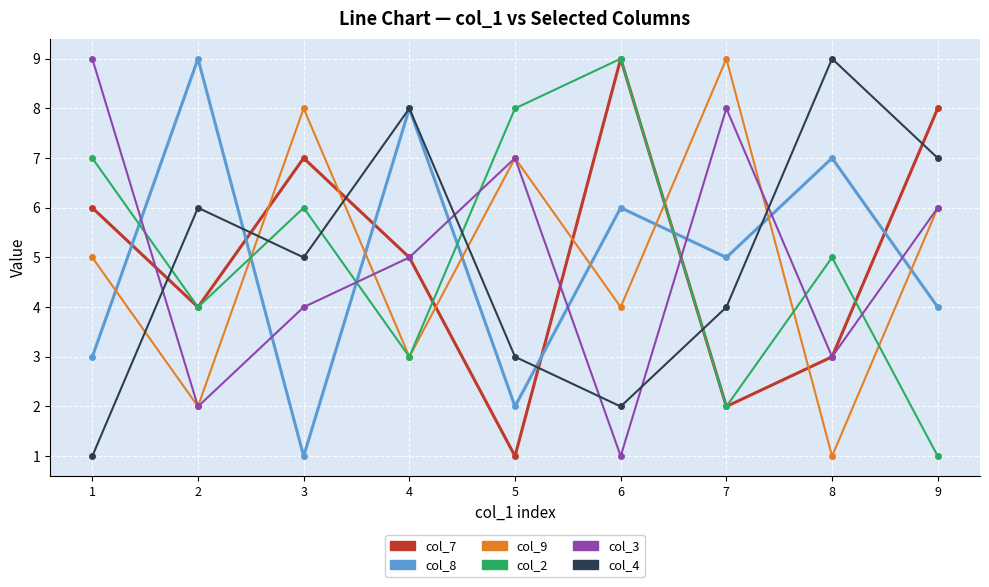

Rank the categories by col_7 value from highest to lowest.

6, 9, 3, 1, 4, 2, 8, 7, 5